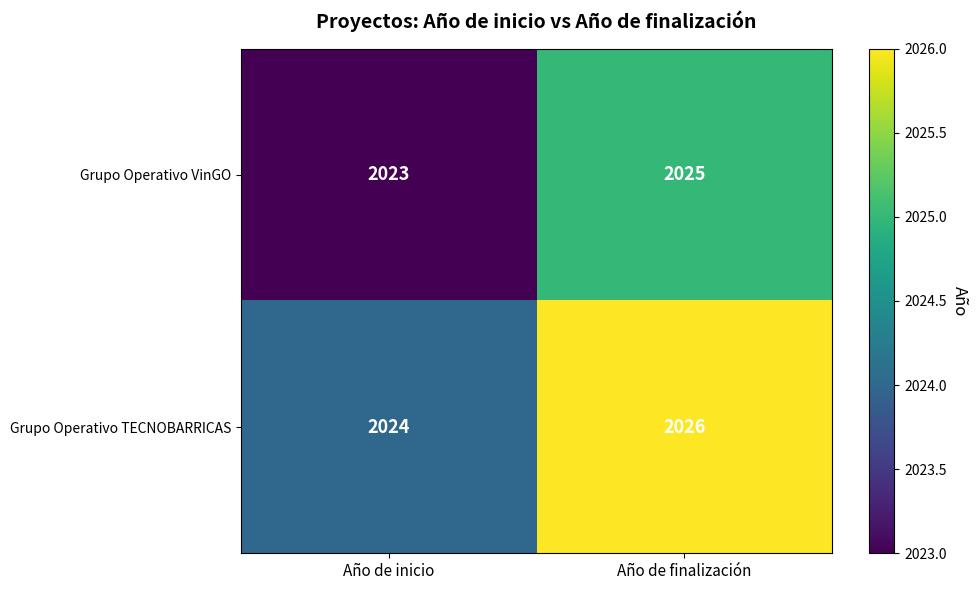

Reading left to right, what are all the values shown in this chart?

Grupo Operativo VinGO: Año de inicio=2023	Año de finalización=2025
Grupo Operativo TECNOBARRICAS: Año de inicio=2024	Año de finalización=2026